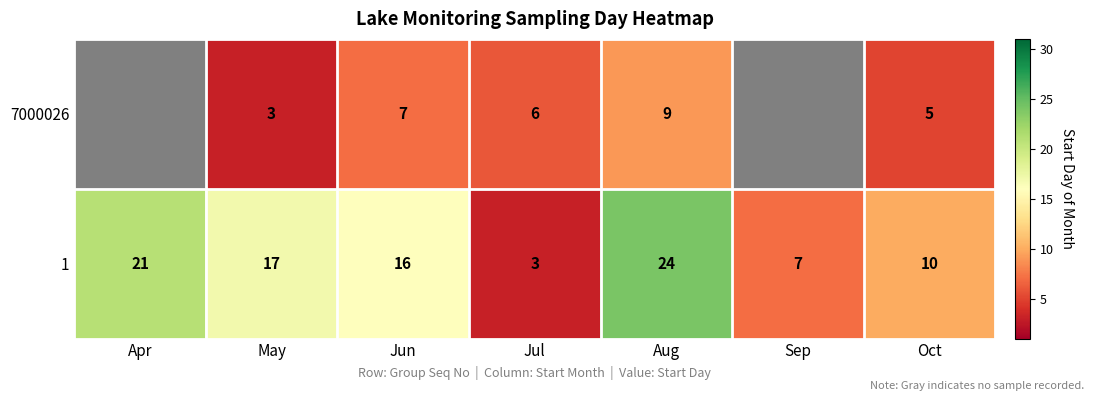

At which category is the sum across all series the highest?

Aug